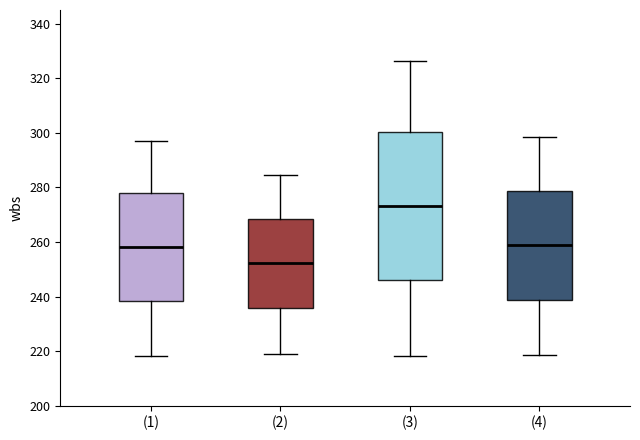

Reading left to right, read every box against the y-axis: the position of its median line, the range the box covers, and the ends of its whiskers. The values are not printed on the chart, so give them approximately, as read against the axis.

(1): median 258, box 238 to 278, whiskers 218 to 296
(2): median 252, box 236 to 268, whiskers 220 to 284
(3): median 274, box 246 to 300, whiskers 218 to 326
(4): median 258, box 238 to 278, whiskers 218 to 298